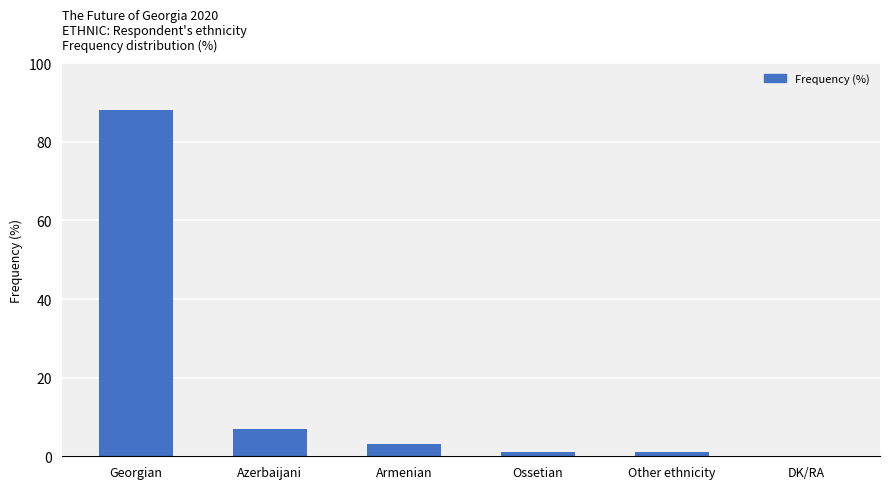

What is the difference between the values at Other ethnicity and Azerbaijani?

6